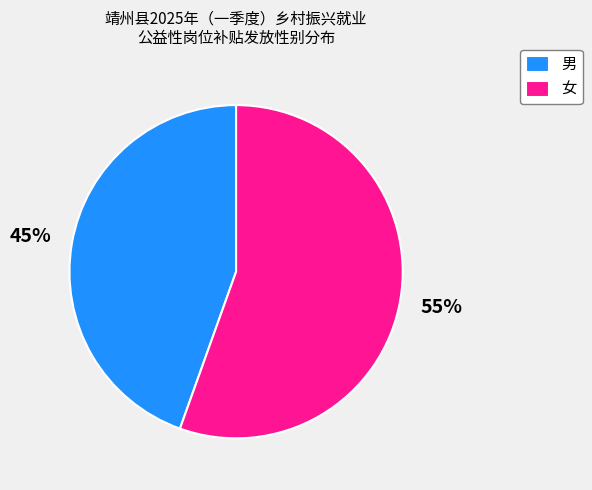

Which slice is the largest?

女